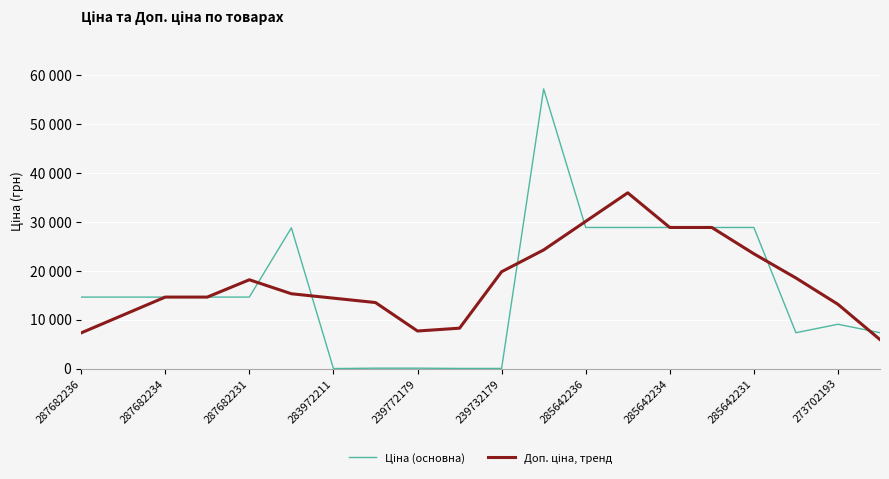

Does the chart have visible grid lines?

Yes